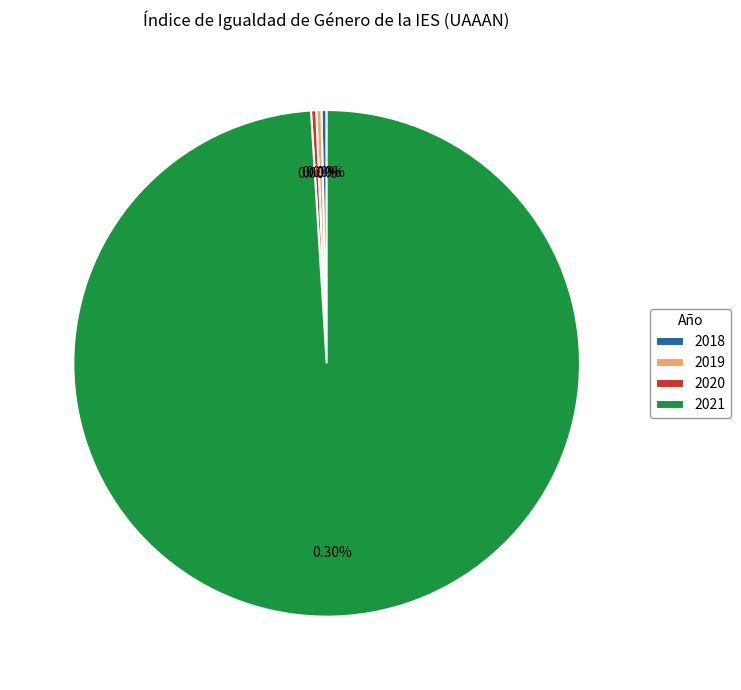

Which slice represents more than half of the pie?

2021